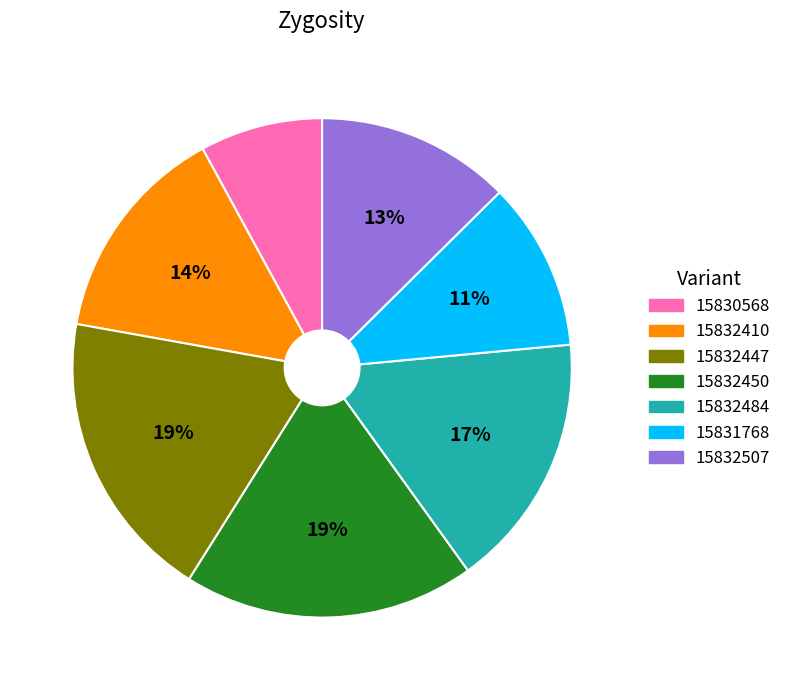

Combined, do 15830568 and 15832507 account for over 50%?

No